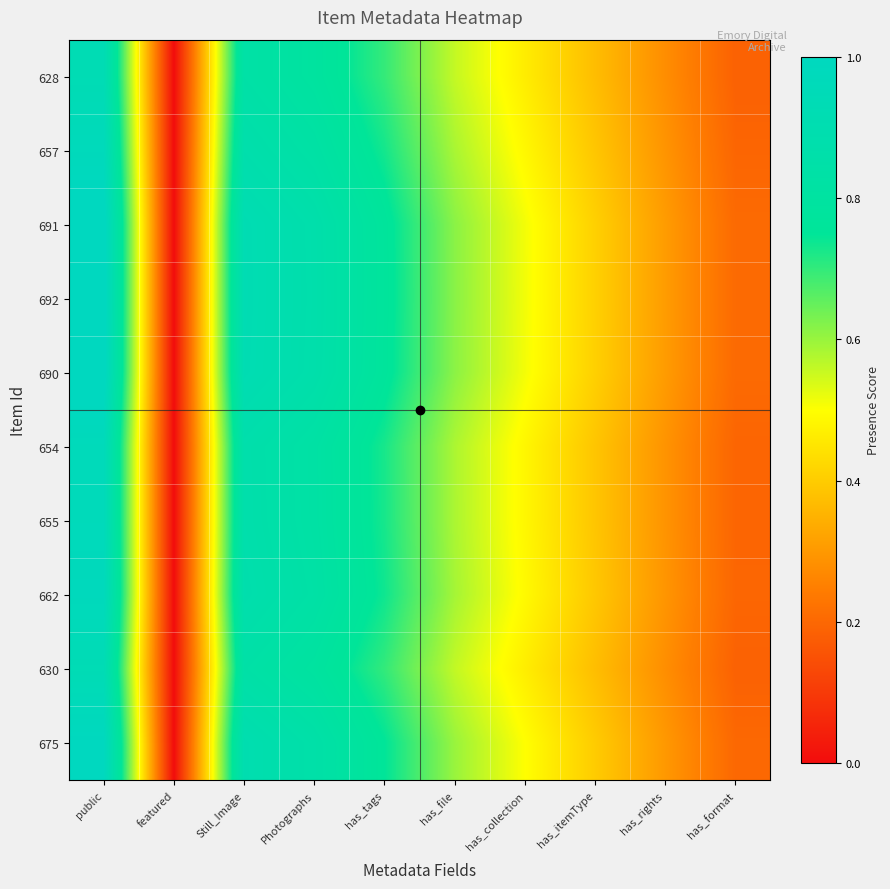

At which category does the chart reach its peak across all series?

public